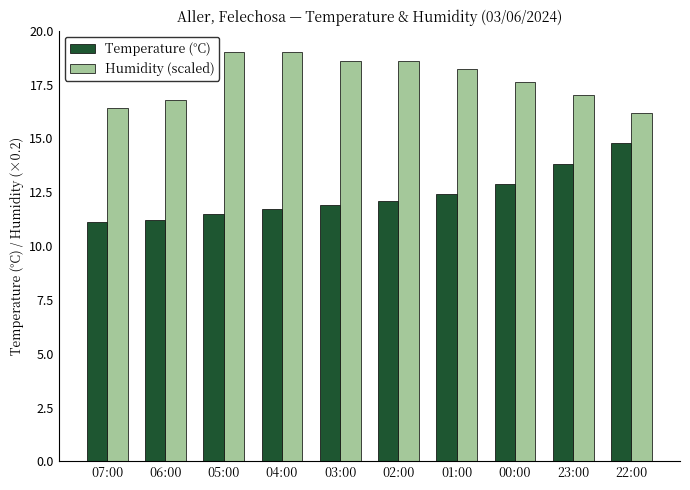

What are all the series names shown in the legend?

Temperature (°C), Humidity (scaled)